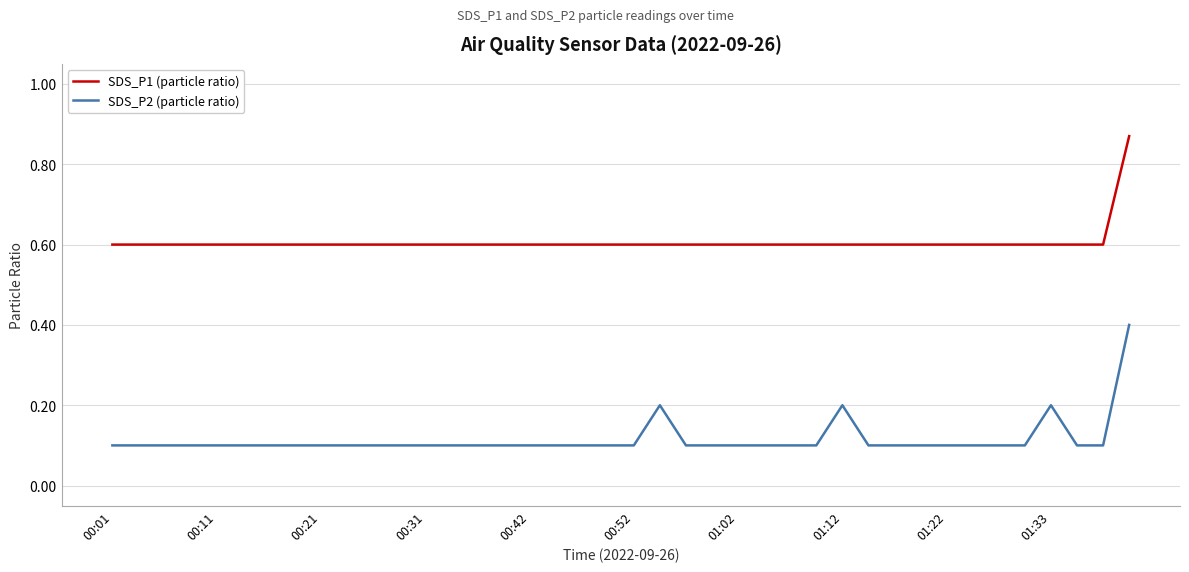

True or false: SDS_P1 (particle ratio) and SDS_P2 (particle ratio) intersect in this chart.

False